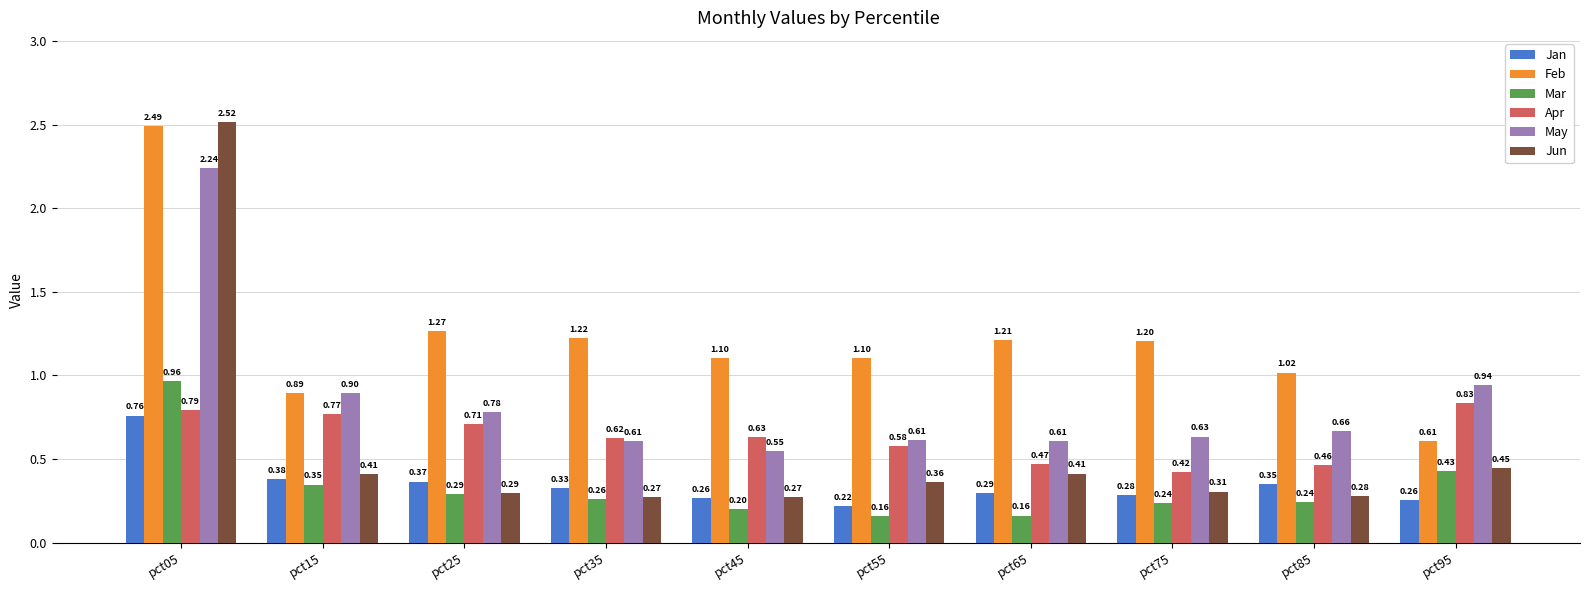

What is the sum of all Mar values?

3.3